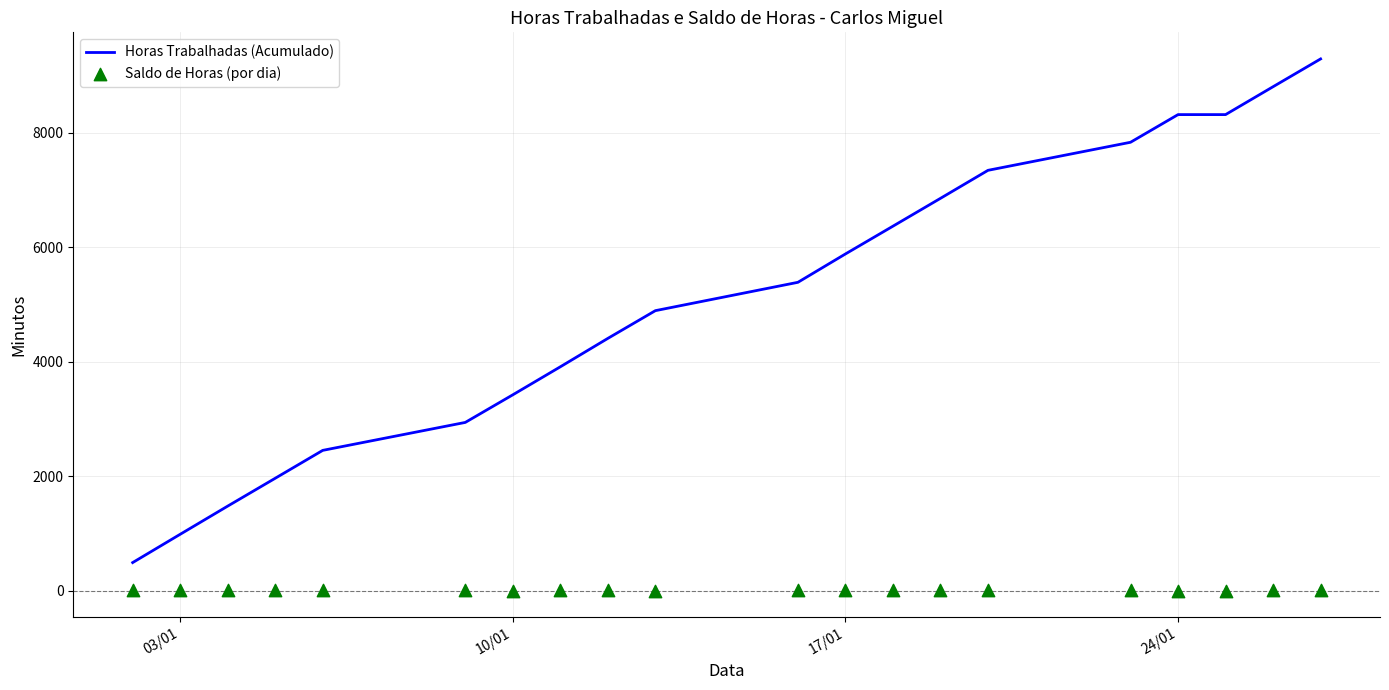

At how many categories does at least one series exceed 5644?

9